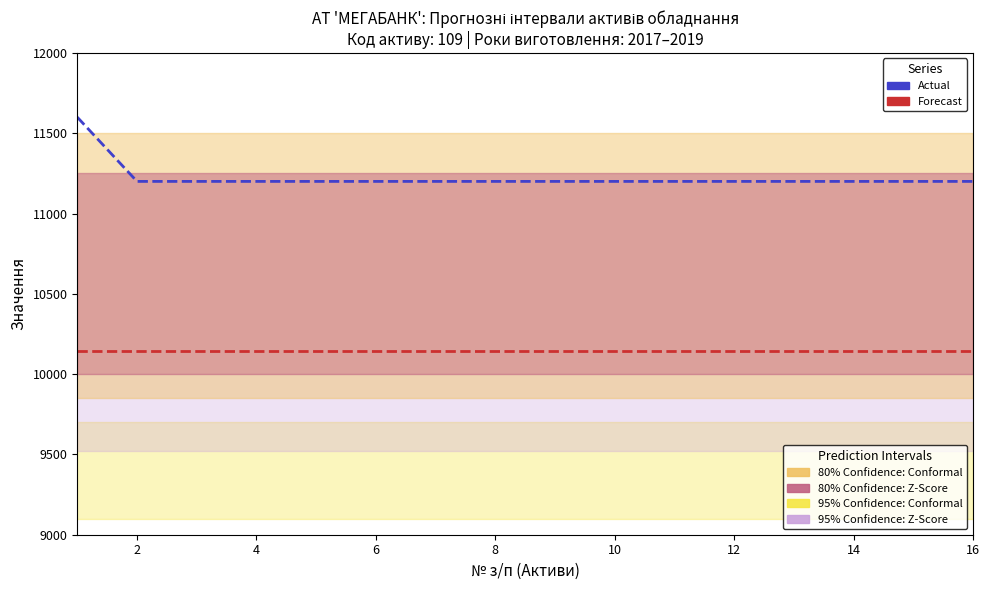

Reading left to right, list all the values displayed in this chart.

Actual: 11600	11200	11200	11200	11200	11200	11200	11200	11200	11200	11200	11200	11200	11200	11200	11200
Forecast: 10145	10145	10145	10145	10145	10145	10145	10145	10145	10145	10145	10145	10145	10145	10145	10145